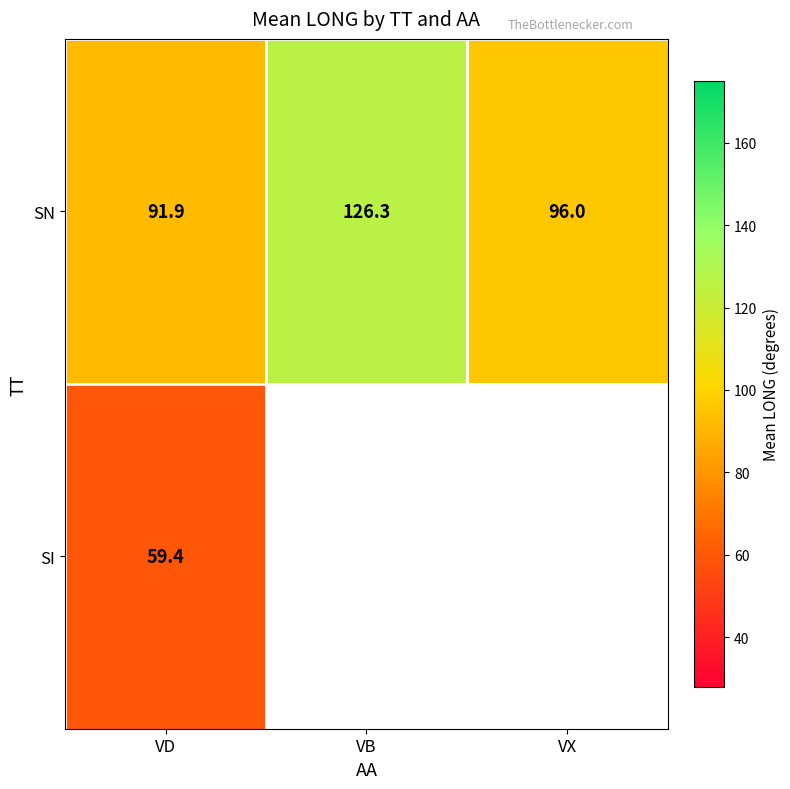

Rank the series at VD from highest to lowest value.

SN, SI